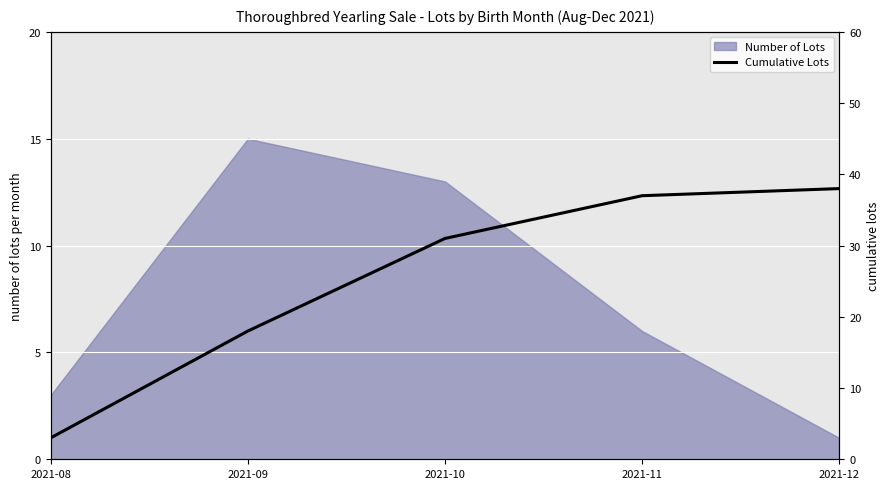

True or false: there are more than 1 points higher than both neighbors.

False